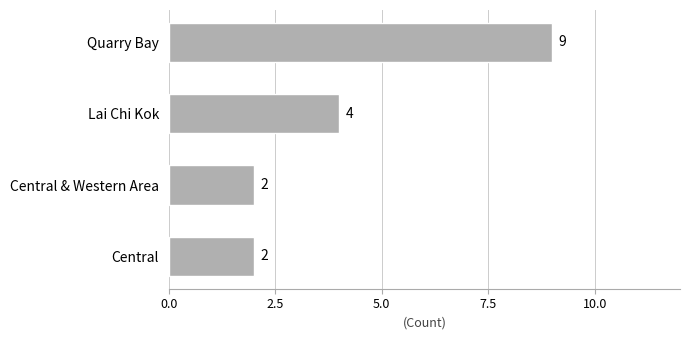

The value at Quarry Bay is 4. True or false?

False